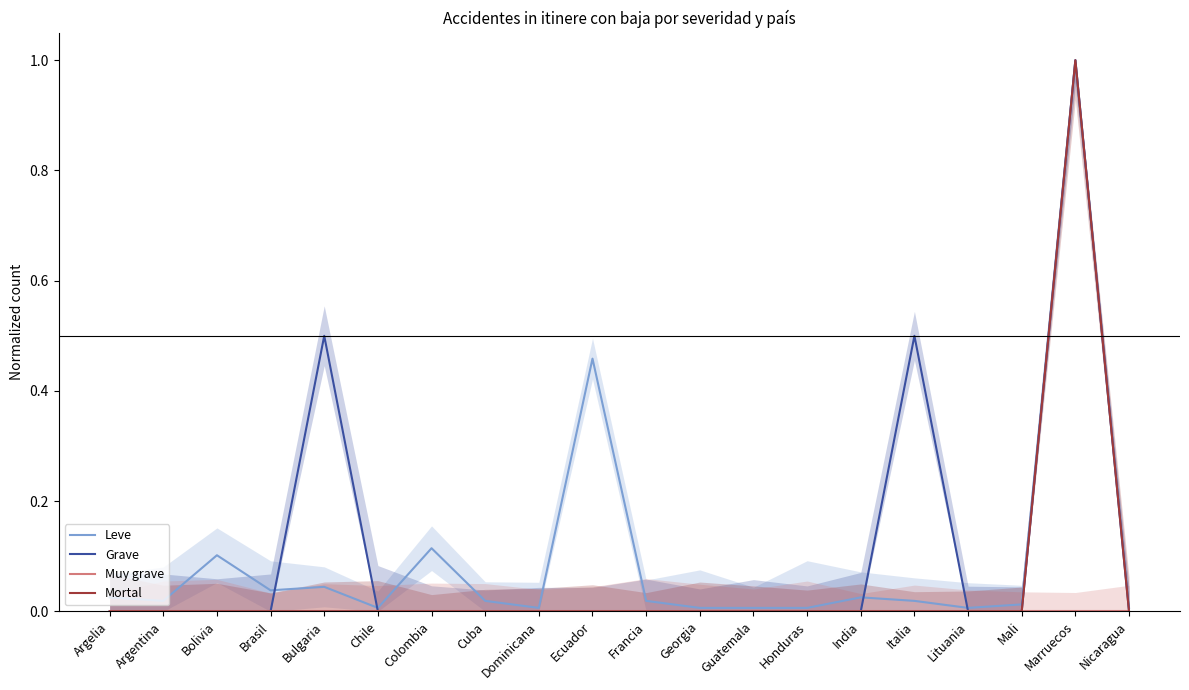

Reading left to right, extract all data points from this chart.

Leve: Argelia=0.0	Argentina=0.0	Bolivia=0.1	Brasil=0.0	Bulgaria=0.0	Chile=0.0	Colombia=0.1	Cuba=0.0	Dominicana=0.0	Ecuador=0.5	Francia=0.0	Georgia=0.0	Guatemala=0.0	Honduras=0.0	India=0.0	Italia=0.0	Lituania=0.0	Mali=0.0	Marruecos=1.0	Nicaragua=0.0
Grave: Argelia=0.0	Argentina=0.0	Bolivia=0.0	Brasil=0.0	Bulgaria=0.5	Chile=0.0	Colombia=0.0	Cuba=0.0	Dominicana=0.0	Ecuador=0.0	Francia=0.0	Georgia=0.0	Guatemala=0.0	Honduras=0.0	India=0.0	Italia=0.5	Lituania=0.0	Mali=0.0	Marruecos=1.0	Nicaragua=0.0
Muy grave: Argelia=0.0	Argentina=0.0	Bolivia=0.0	Brasil=0.0	Bulgaria=0.0	Chile=0.0	Colombia=0.0	Cuba=0.0	Dominicana=0.0	Ecuador=0.0	Francia=0.0	Georgia=0.0	Guatemala=0.0	Honduras=0.0	India=0.0	Italia=0.0	Lituania=0.0	Mali=0.0	Marruecos=0.0	Nicaragua=0.0
Mortal: Argelia=0.0	Argentina=0.0	Bolivia=0.0	Brasil=0.0	Bulgaria=0.0	Chile=0.0	Colombia=0.0	Cuba=0.0	Dominicana=0.0	Ecuador=0.0	Francia=0.0	Georgia=0.0	Guatemala=0.0	Honduras=0.0	India=0.0	Italia=0.0	Lituania=0.0	Mali=0.0	Marruecos=1.0	Nicaragua=0.0